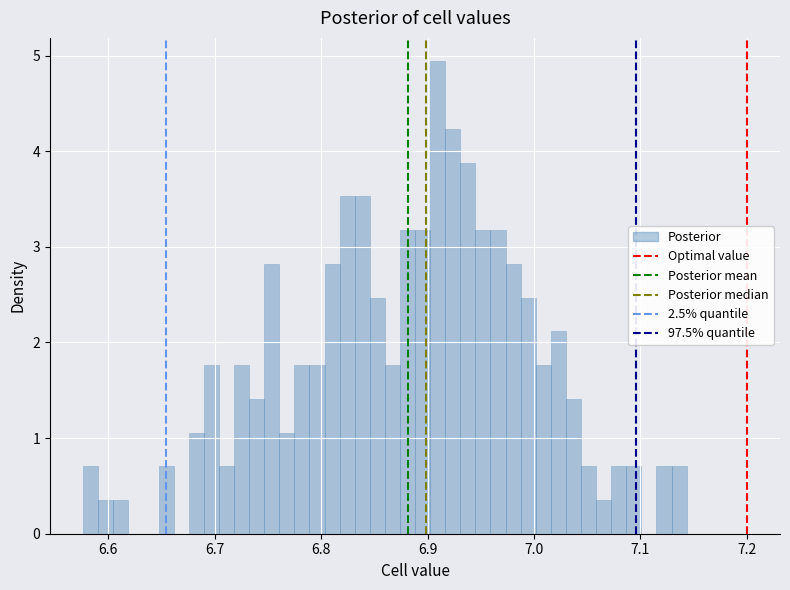

Read against the x-axis, roughly where is the centre of the tallest bar?

6.91